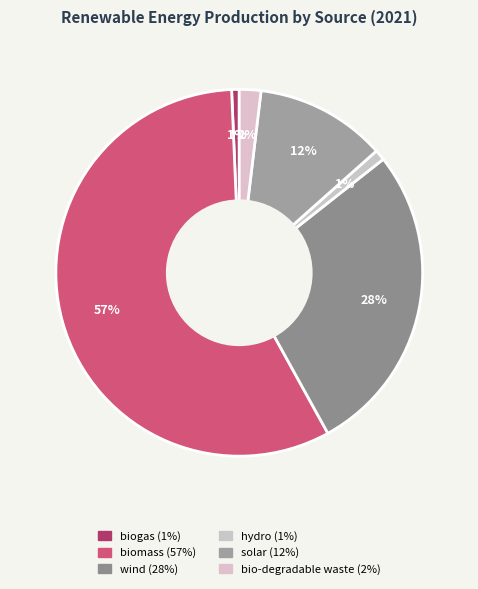

To the nearest percent, what portion does biomass represent?

57%